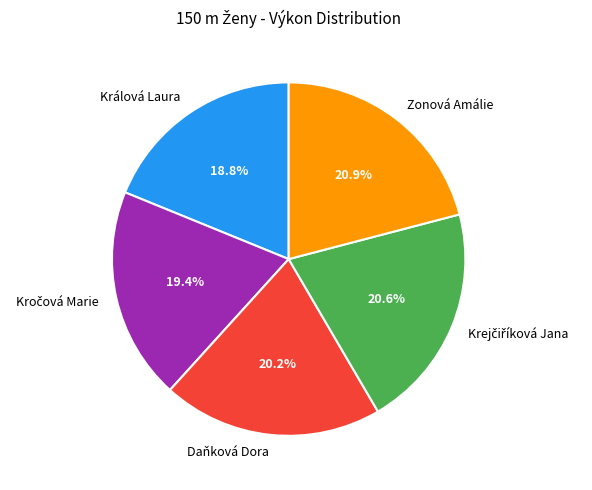

Which slice is the smallest?

Králová Laura